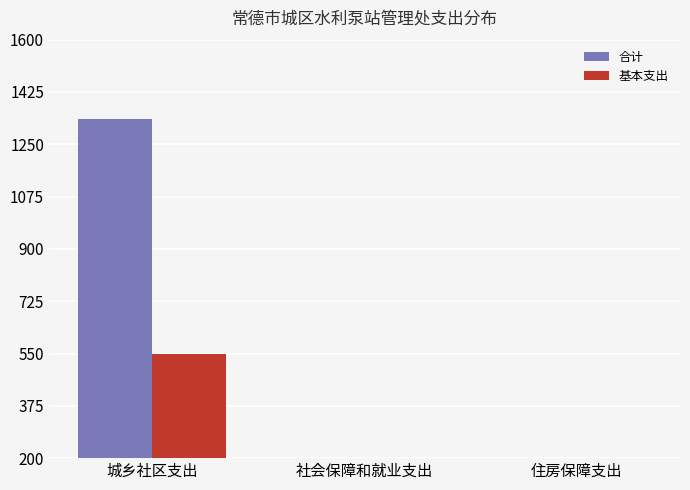

How many data points in 合计 are less than 46?

1